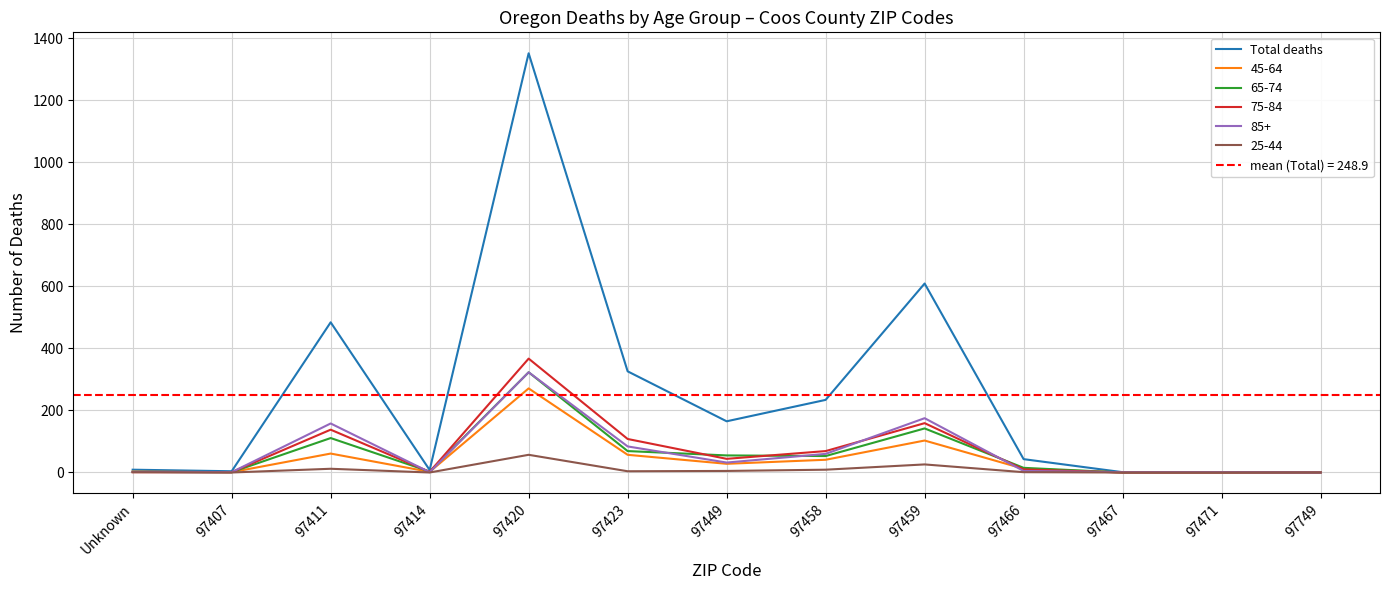

Reading right to left, what are all the values shown in this chart?

1	1	1	43	609	234	165	326	1351	8	484	4	9